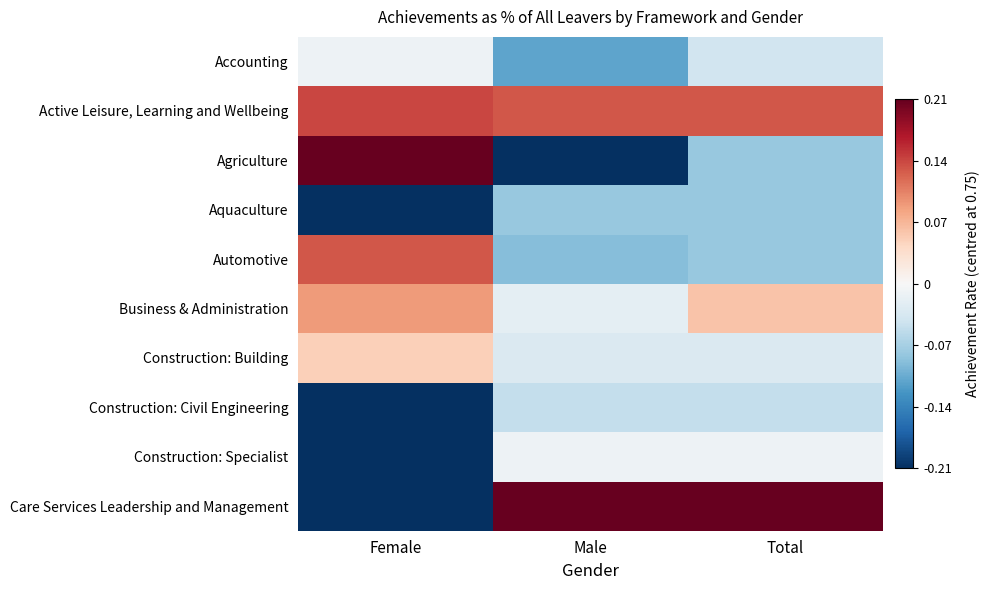

Which category has the highest value across all series?

Female